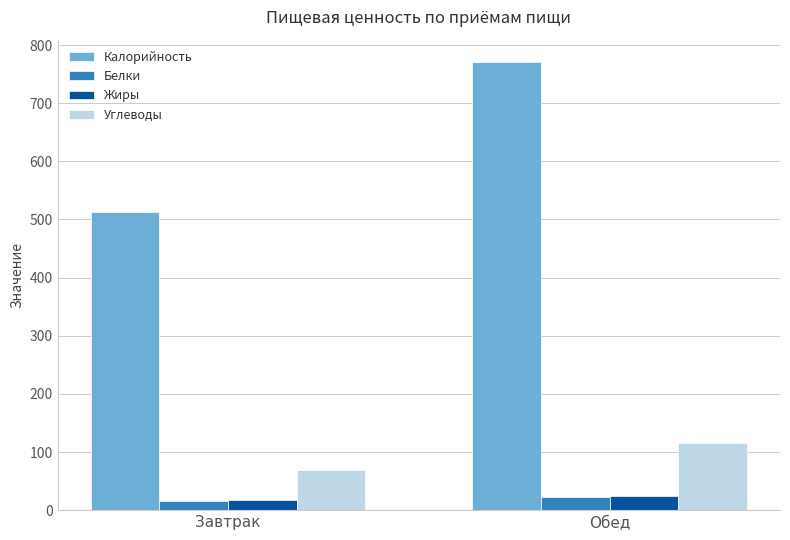

Between Завтрак and Обед, which series saw the biggest shift?

Калорийность